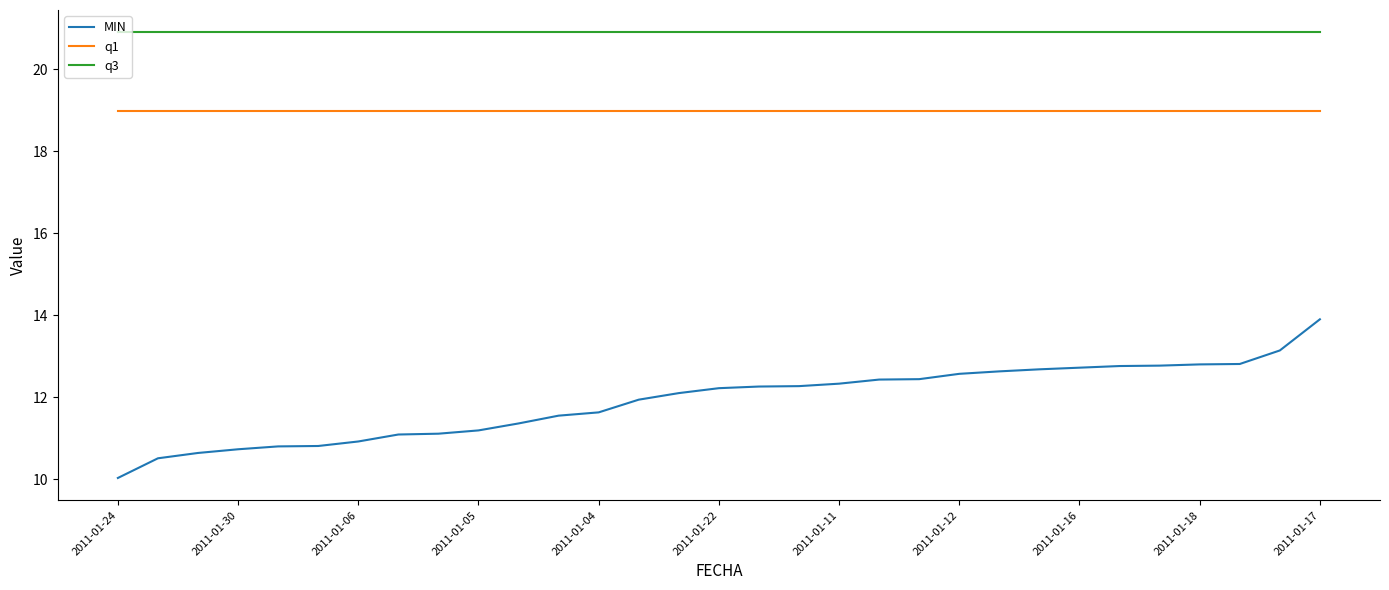

At how many categories does at least one series exceed 13?

31